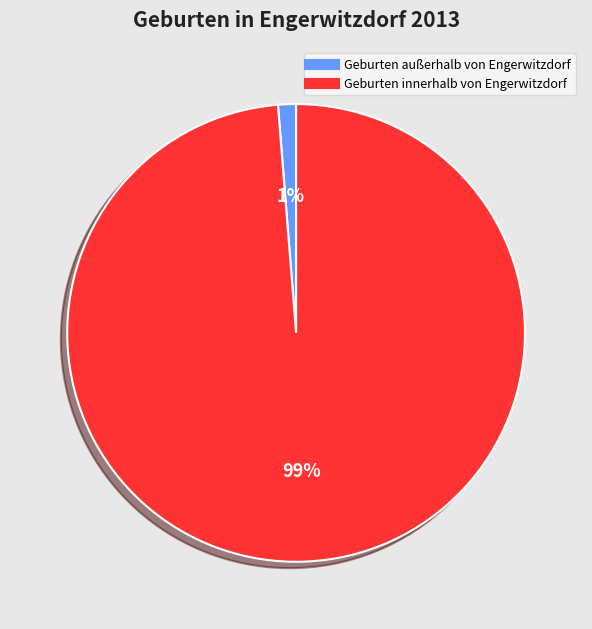

Which has a higher value, Geburten innerhalb von Engerwitzdorf or Geburten außerhalb von Engerwitzdorf?

Geburten innerhalb von Engerwitzdorf